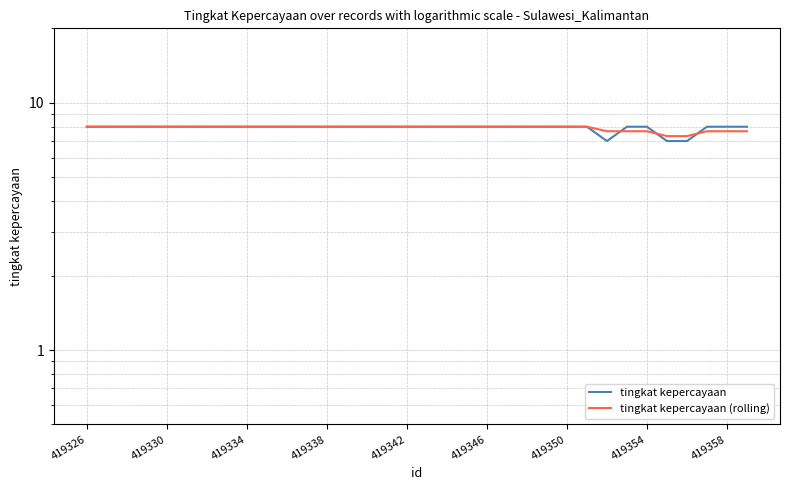

Count the number of data series in this chart.

2